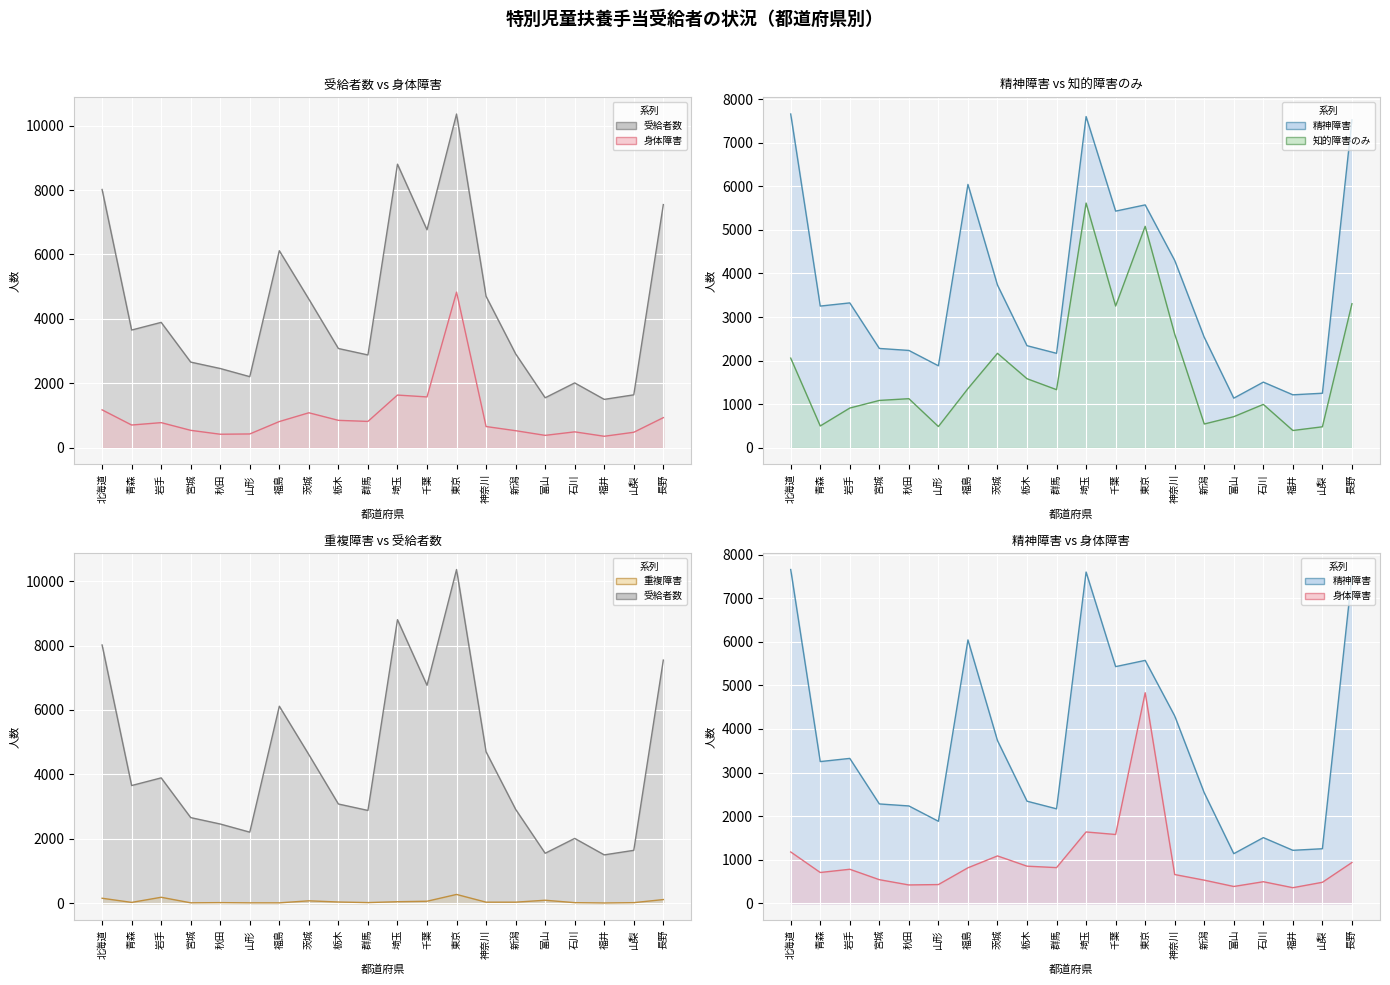

Where is 知的障害のみ nearest to the value 3006?

千葉